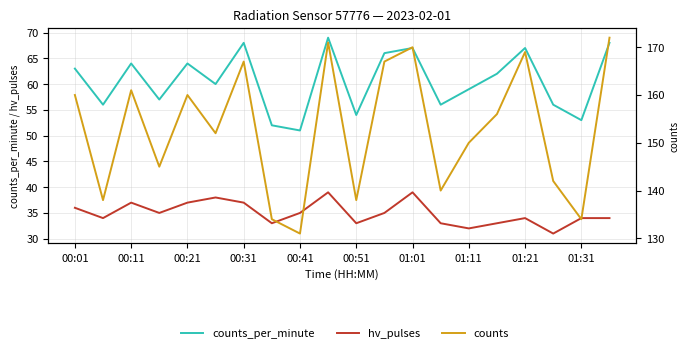

What is the minimum value shown in the chart?

31